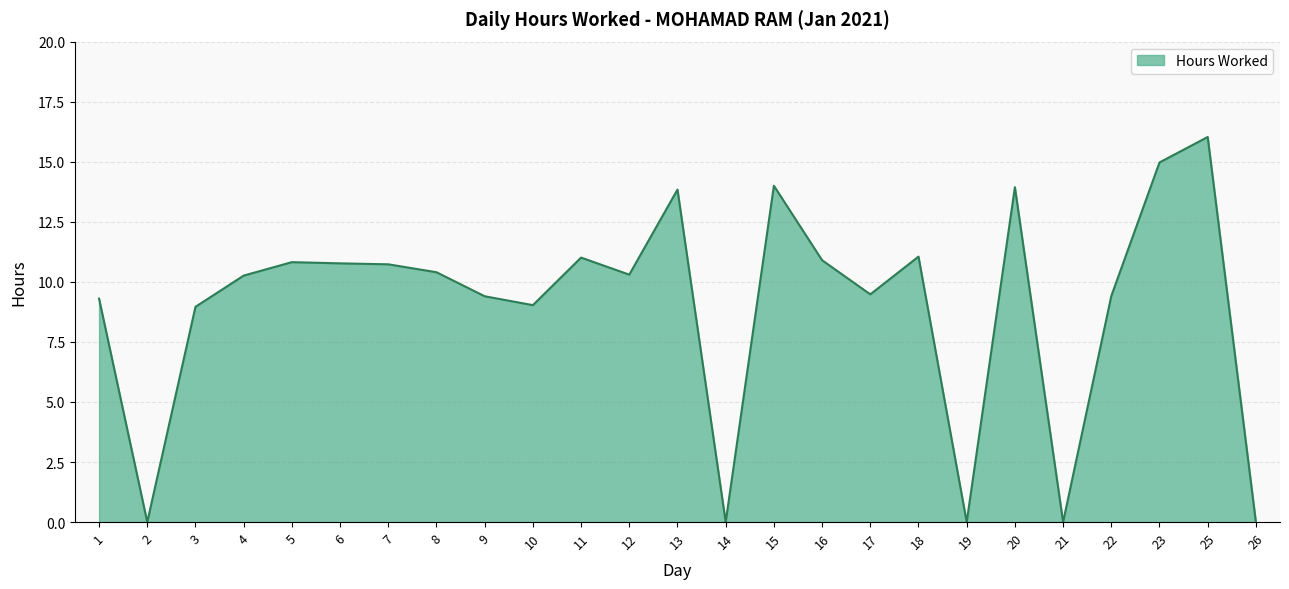

What is the sum of the values at 25 and 9?

25.4